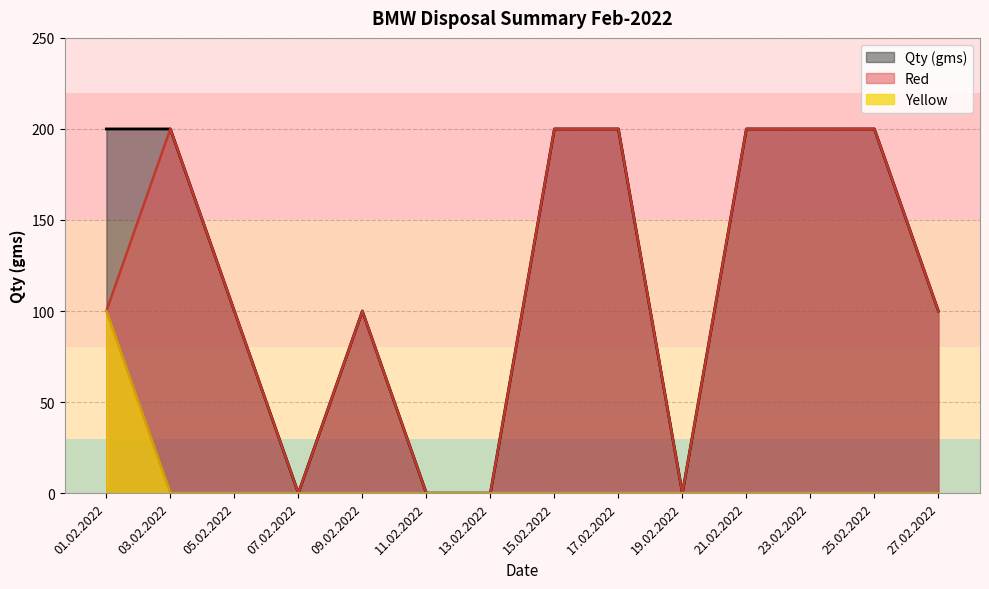

Reading left to right, extract all data points from this chart.

Qty (gms): 200	200	100	0	100	0	0	200	200	0	200	200	200	100
Red: 100	200	100	0	100	0	0	200	200	0	200	200	200	100
Yellow: 100	0	0	0	0	0	0	0	0	0	0	0	0	0